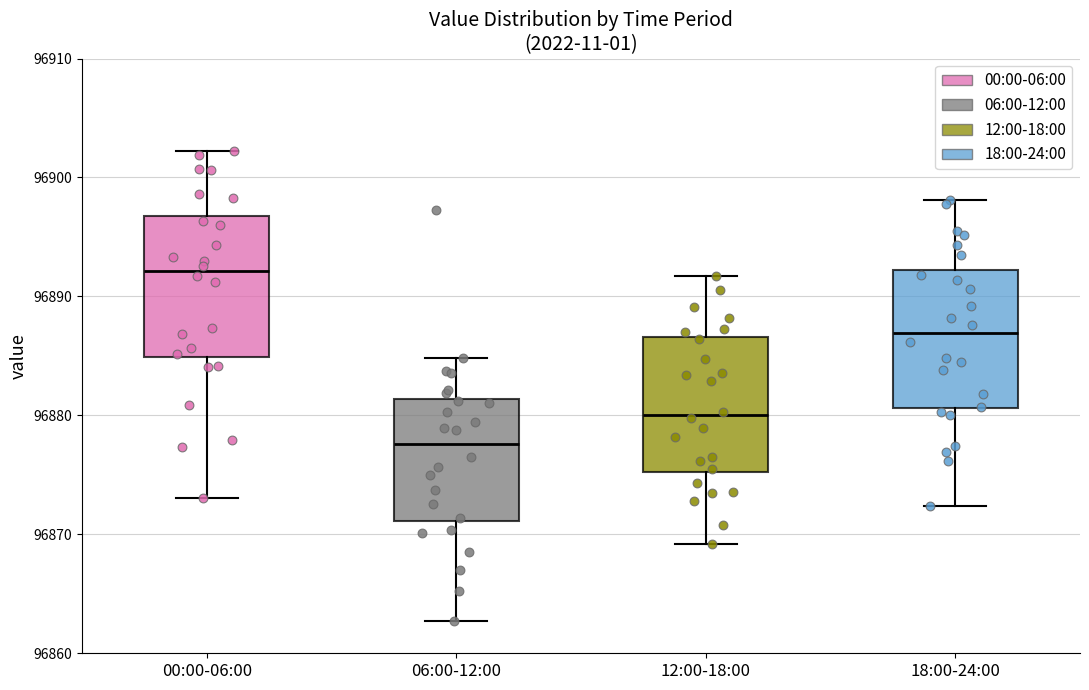

Which box's median line is the highest?

00:00-06:00